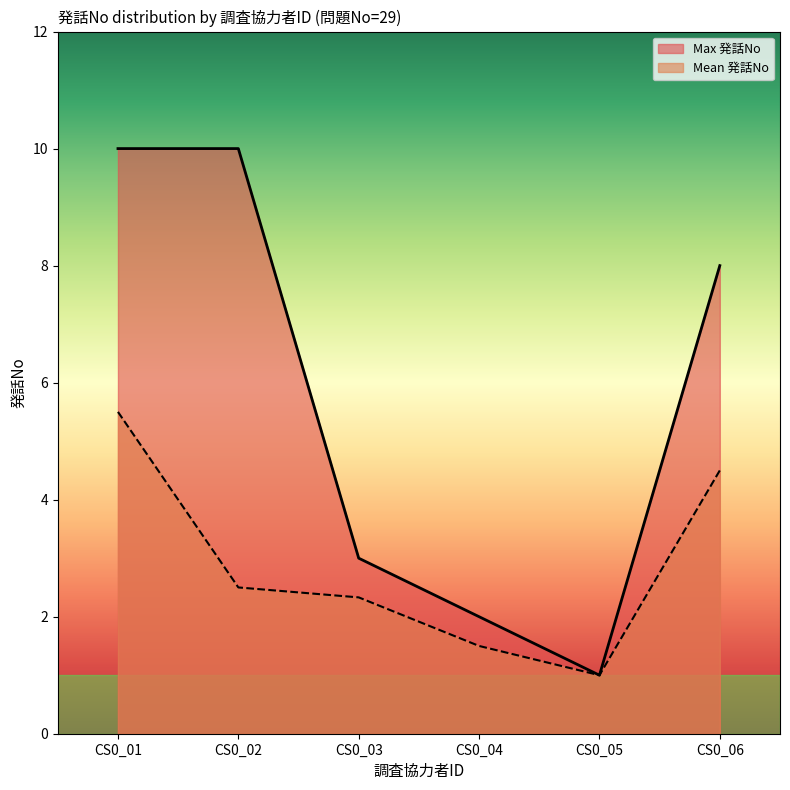

True or false: Max 発話No and Mean 発話No intersect in this chart.

False